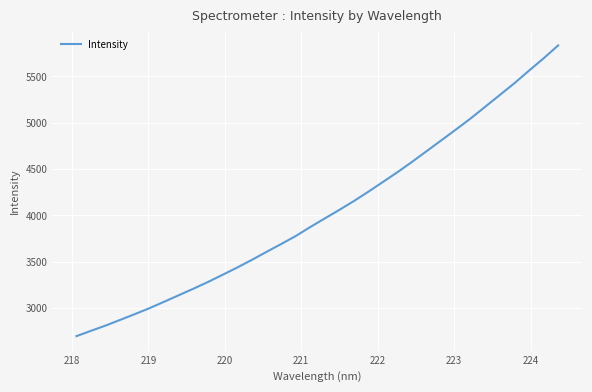

What is the smallest value displayed?

2694.7